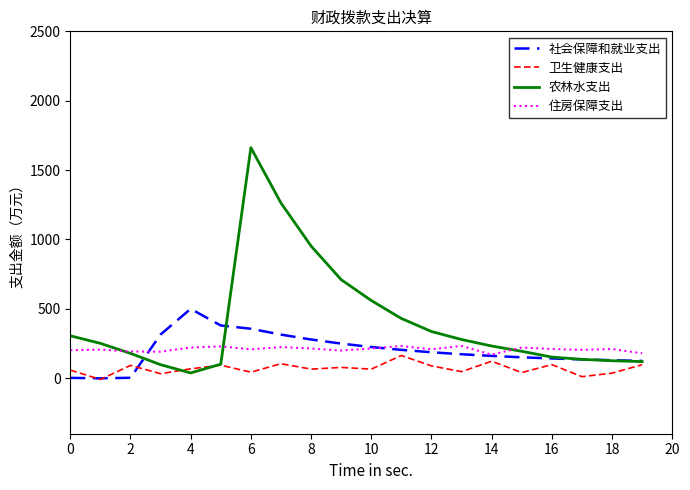

At how many categories does at least one series exceed 88?

20